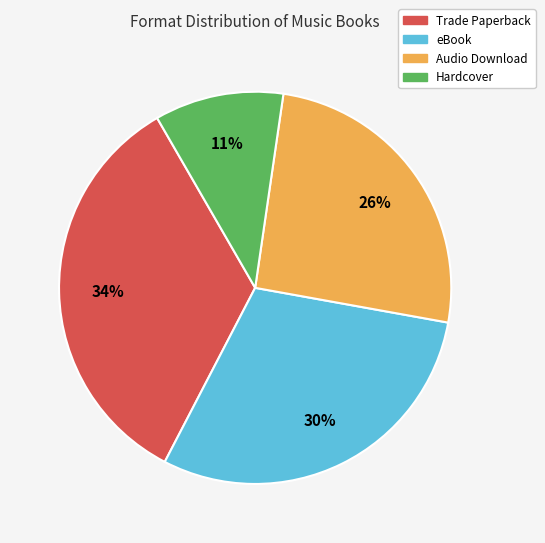

Rank the categories by value from highest to lowest.

Trade Paperback, eBook, Audio Download, Hardcover